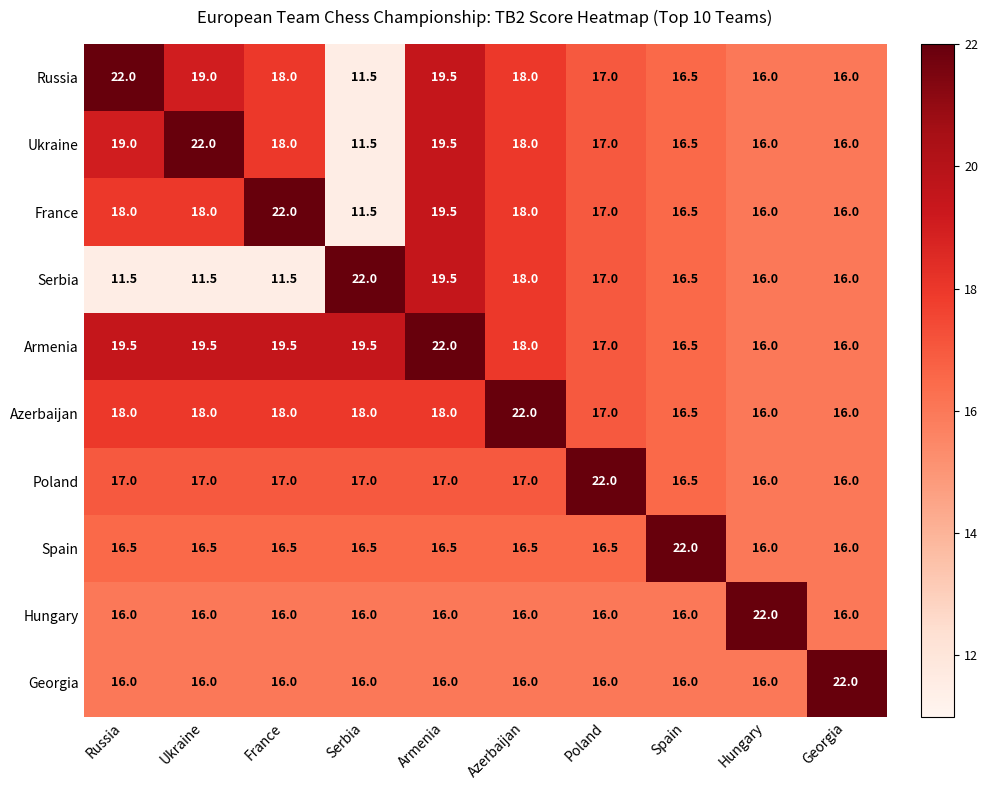

What is the difference between the maximum and minimum values in the Georgia series?

6.0